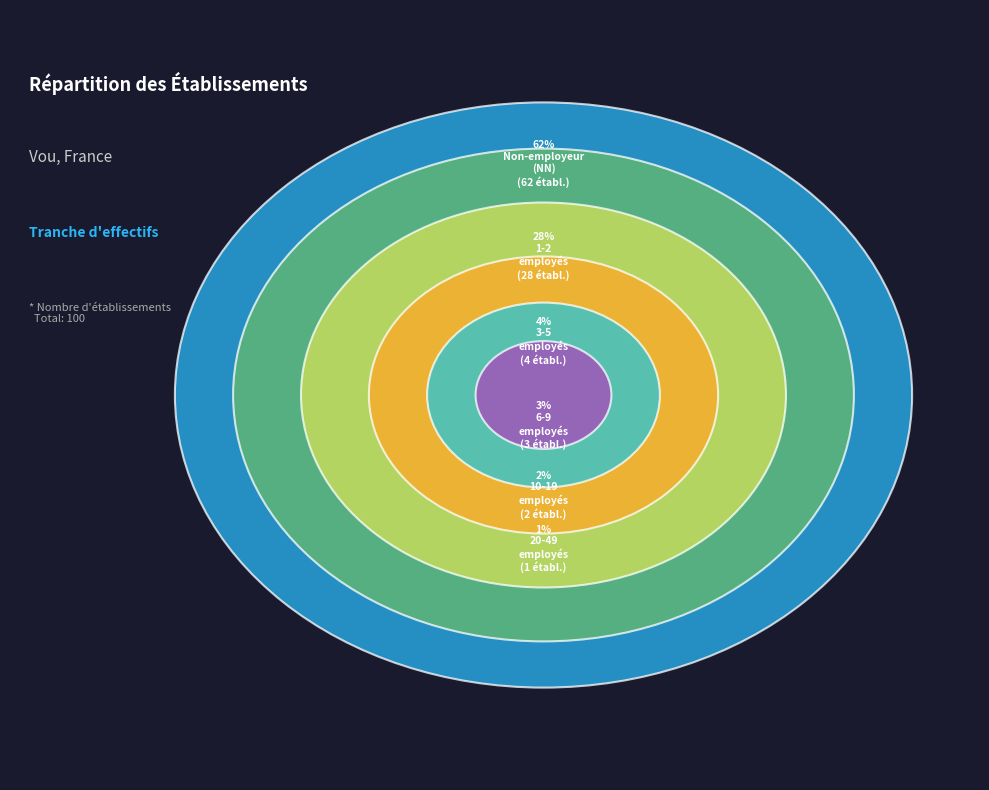

What is the change in value from NN to 11?

-60